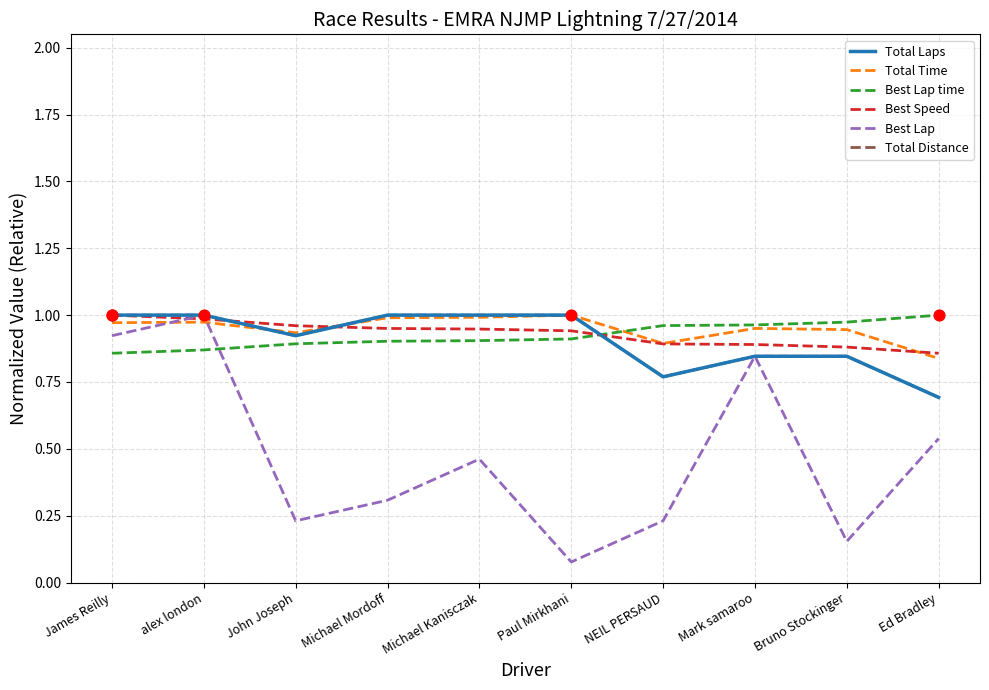

At how many categories does at least one series exceed 0?

10